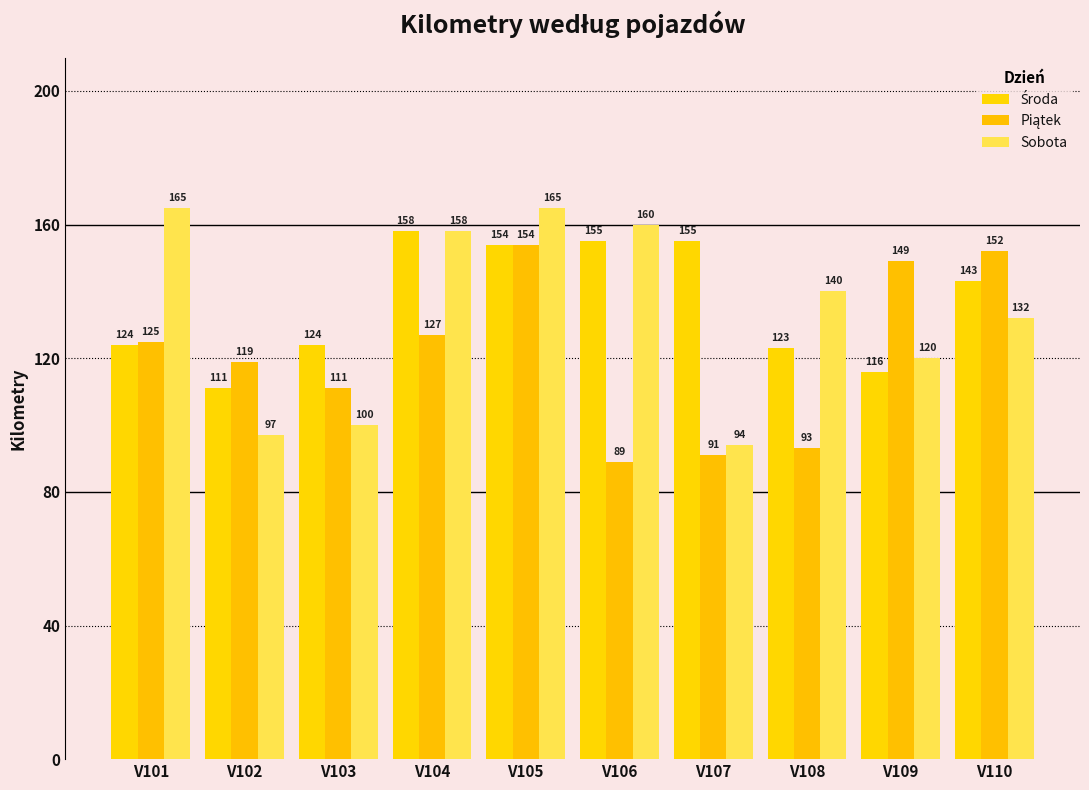

Does the chart contain stacked bars?

No